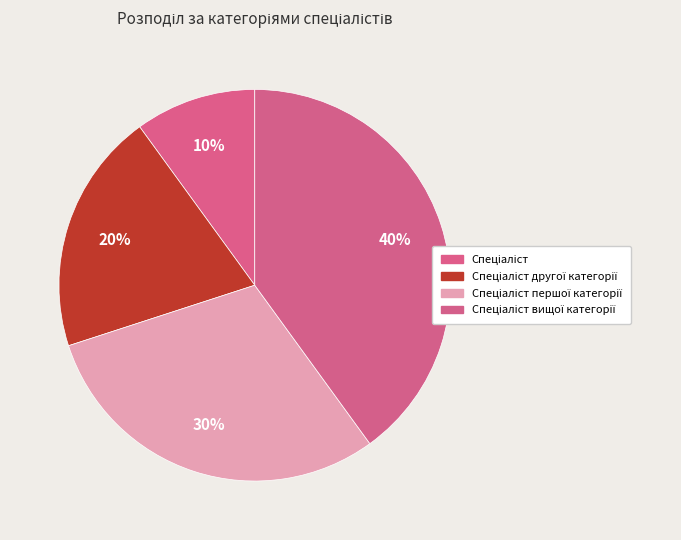

Which category has the biggest portion of the pie?

Спеціаліст вищої категорії